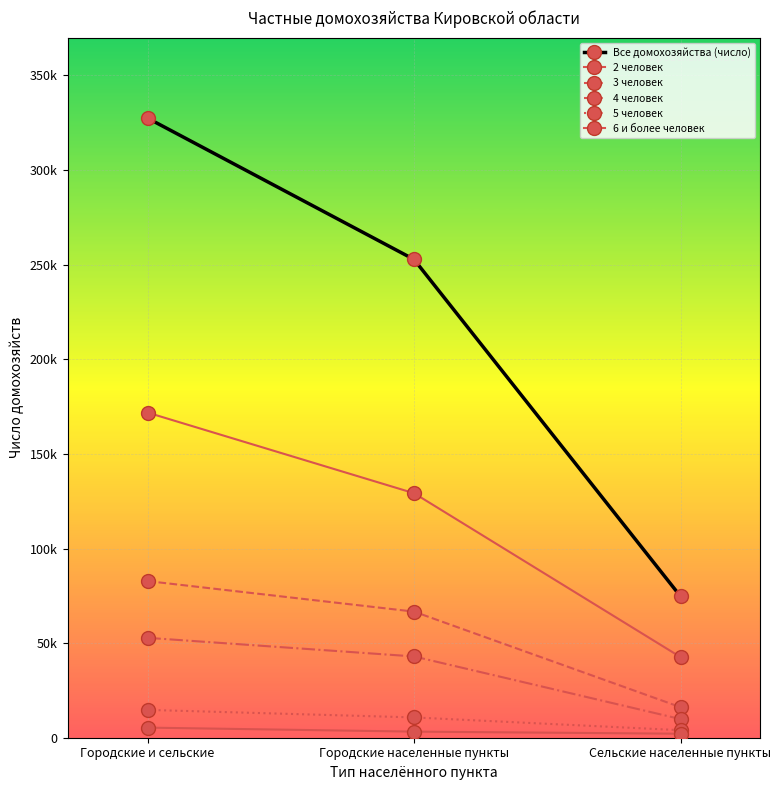

Is the value of 4 человек at Городские населенные пункты greater than the value of 6 и более человек at Городские и сельские?

Yes